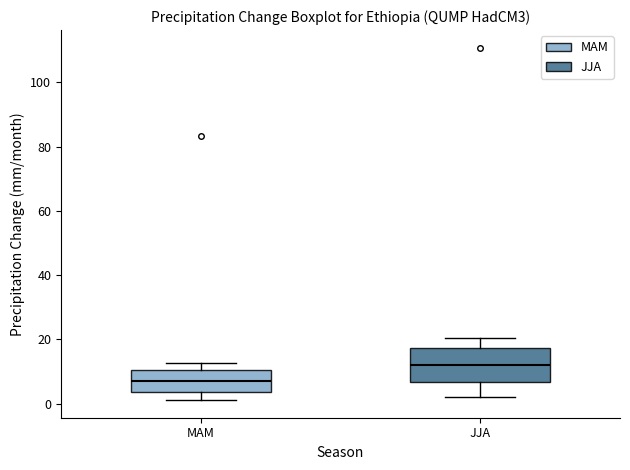

Where is the upper edge of the box for MAM on the y-axis? The values are not printed on the chart, so give them approximately, as read against the axis.

10